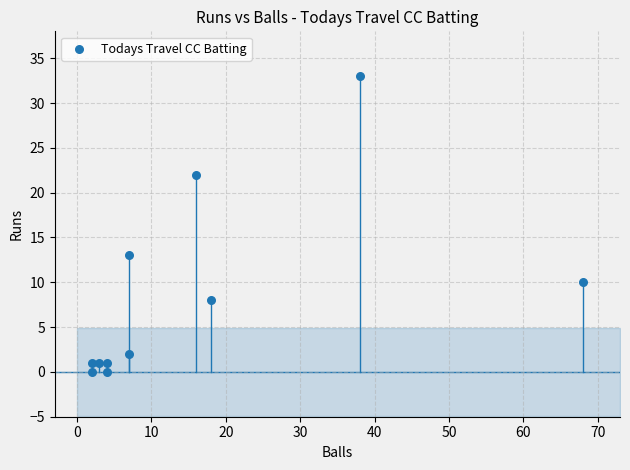

What Y value in the scatter plot is closest to 16?

13